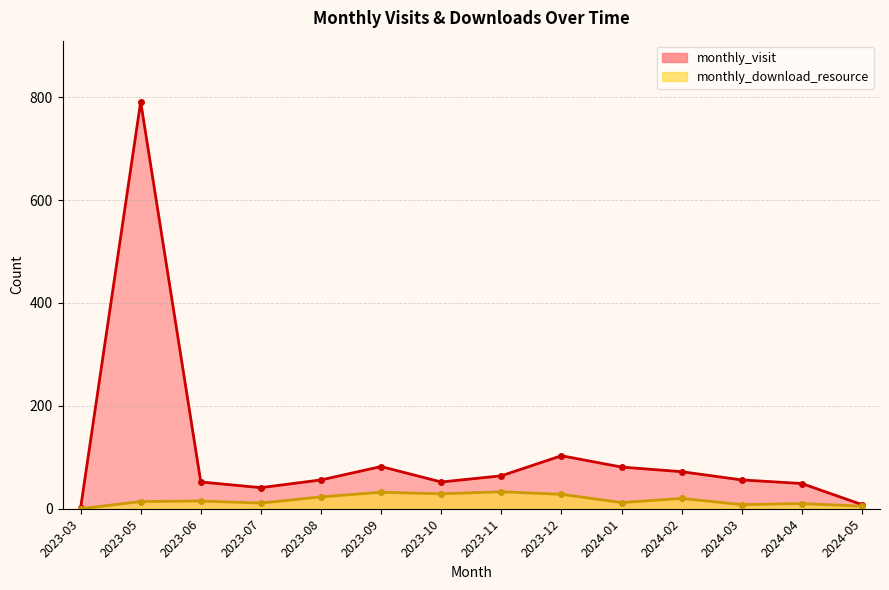

Which series has the largest range (max minus min)?

monthly_visit